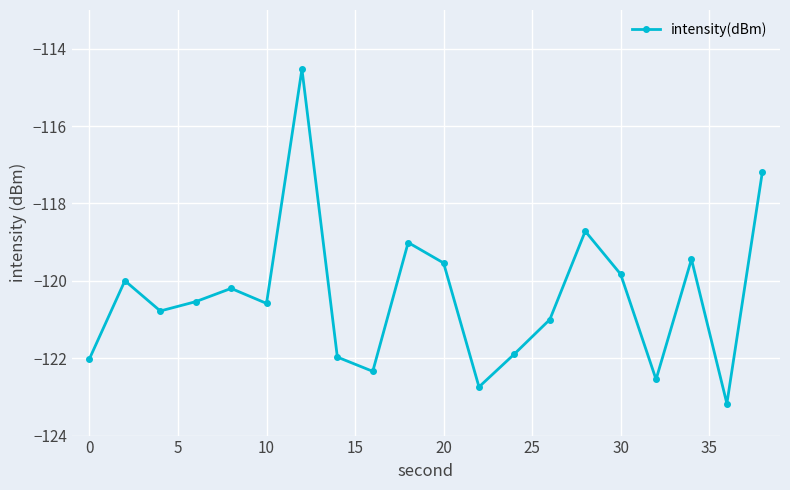

How many distinct data groups are displayed?

1